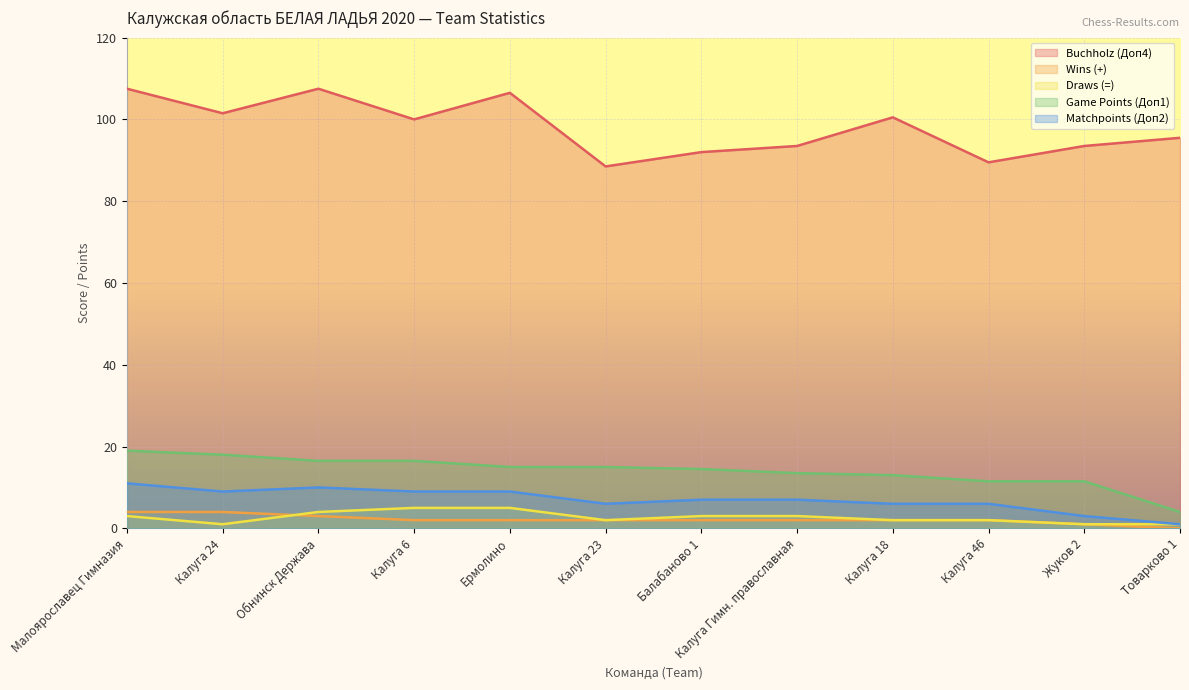

How many values in the Matchpoints (Доп2) series are below 7?

5